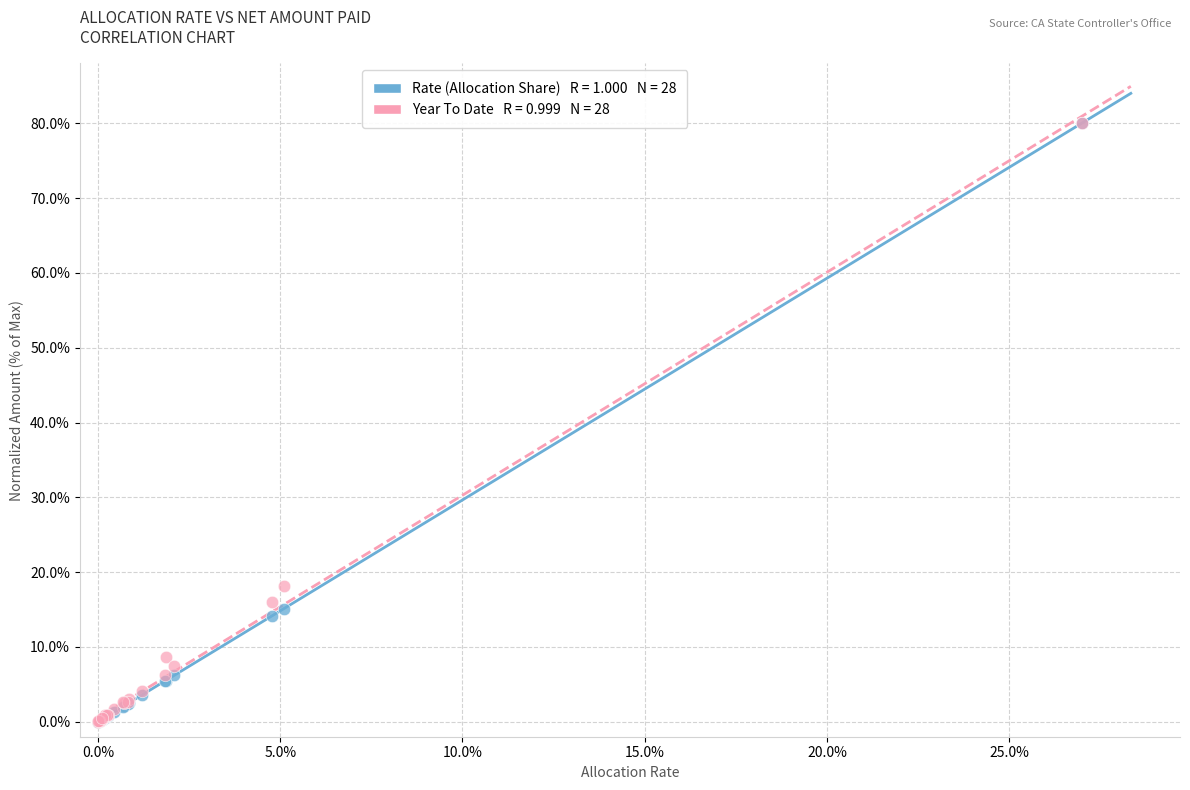

Across all series, what Y value is closest to 40?

18.1